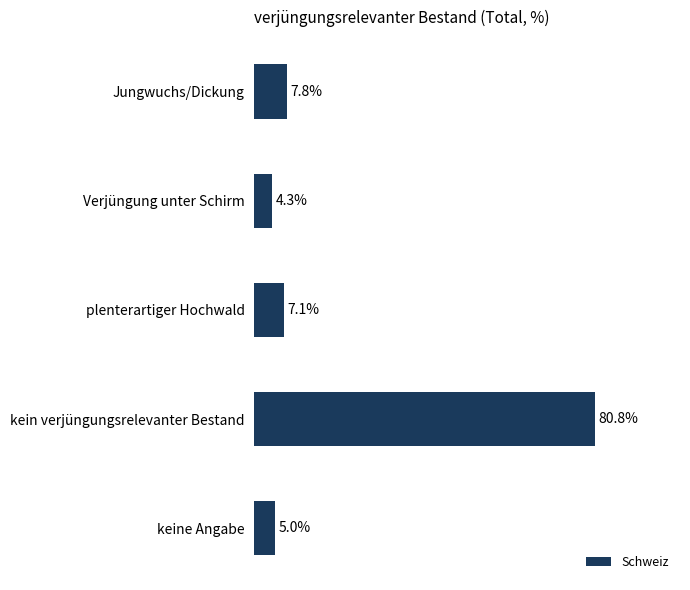

What is the label of the 2nd bar from the bottom?

kein verjüngungsrelevanter Bestand